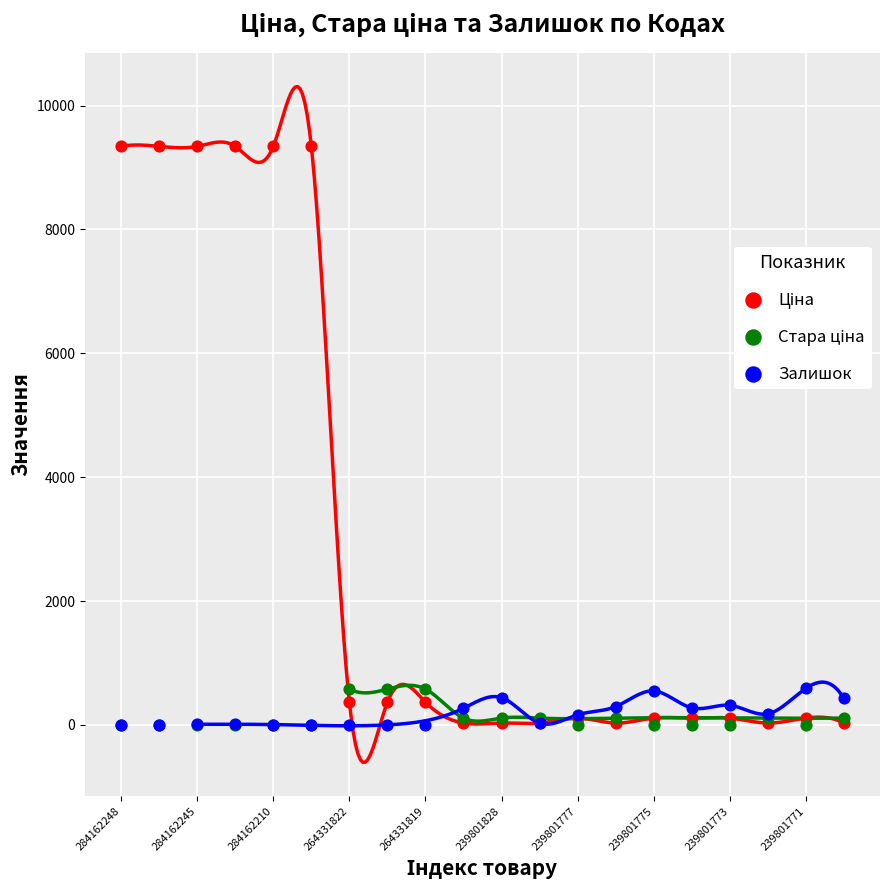

Which series contains the lowest Y value?

Стара ціна